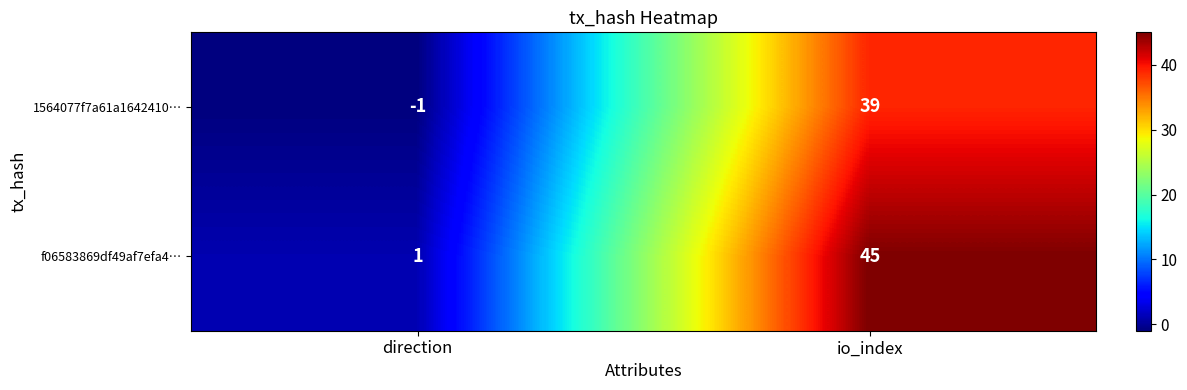

Reading left to right, transcribe all the data shown in this chart.

1564077f7a61a1642410…: -1	39
f06583869df49af7efa4…: 1	45